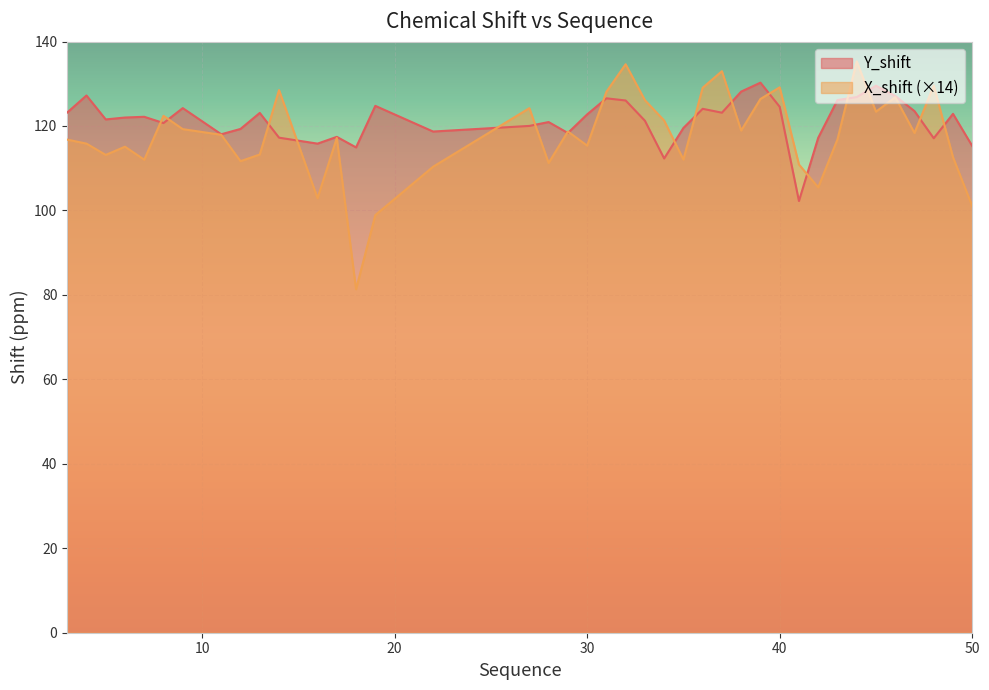

Reading right to left, what are all the values shown in this chart?

Y_shift: 50=115.3	49=122.9	48=117.1	47=123.5	46=127.1	45=129.5	44=126.8	43=126.1	42=117.2	41=102.2	40=124.5	39=130.3	38=128.1	37=123.1	36=124.1	35=119.5	34=112.3	33=121.2	32=126.0	31=126.6	30=122.7	29=118.3	28=120.9	27=120.0	22=118.7	19=124.8	18=114.9	17=117.4	16=115.8	14=117.2	13=123.1	12=119.3	11=118.0	9=124.2	8=120.7	7=122.2	6=122.0	5=121.6	4=127.2	3=123.2
X_shift: 50=101.0	49=112.6	48=129.6	47=118.3	46=126.8	45=123.4	44=135.3	43=116.8	42=105.5	41=110.9	40=129.2	39=126.4	38=118.9	37=133.0	36=129.1	35=112.0	34=121.3	33=126.1	32=134.6	31=128.1	30=115.3	29=118.7	28=111.2	27=124.2	22=110.3	19=98.9	18=81.3	17=117.2	16=102.9	14=128.5	13=113.2	12=111.7	11=117.9	9=119.3	8=122.4	7=112.0	6=115.1	5=113.1	4=115.8	3=116.8